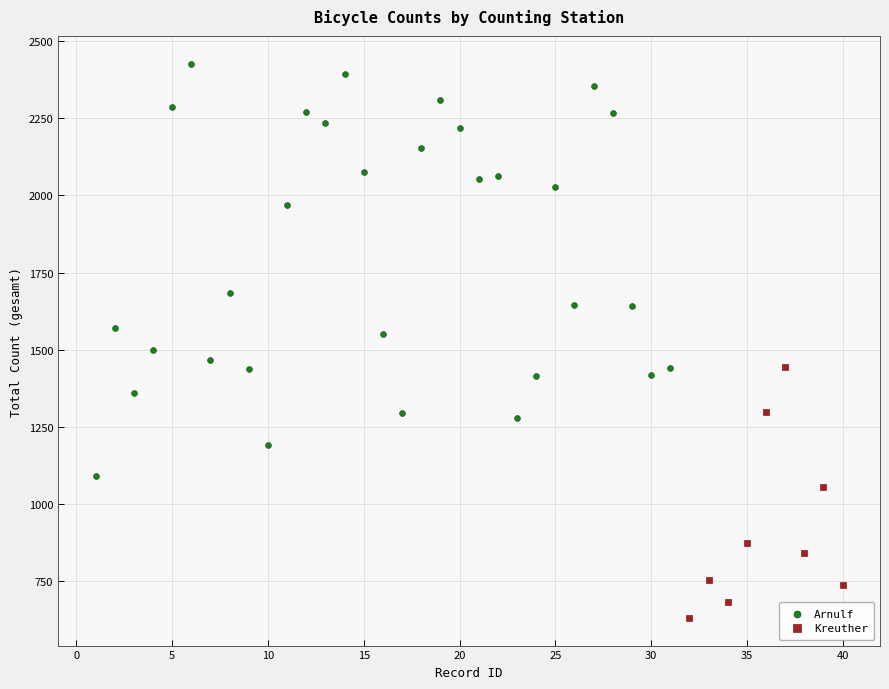

Which series contains the highest Y value?

Arnulf